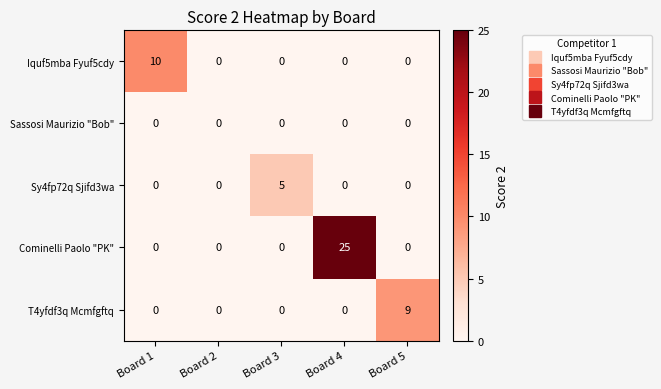

At which category is the sum across all series the highest?

Board 4